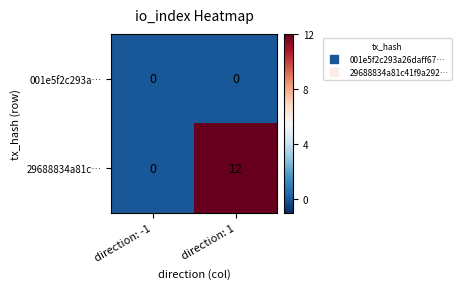

The 29688834a81c… series shows 4 at direction: 1. True or false?

False